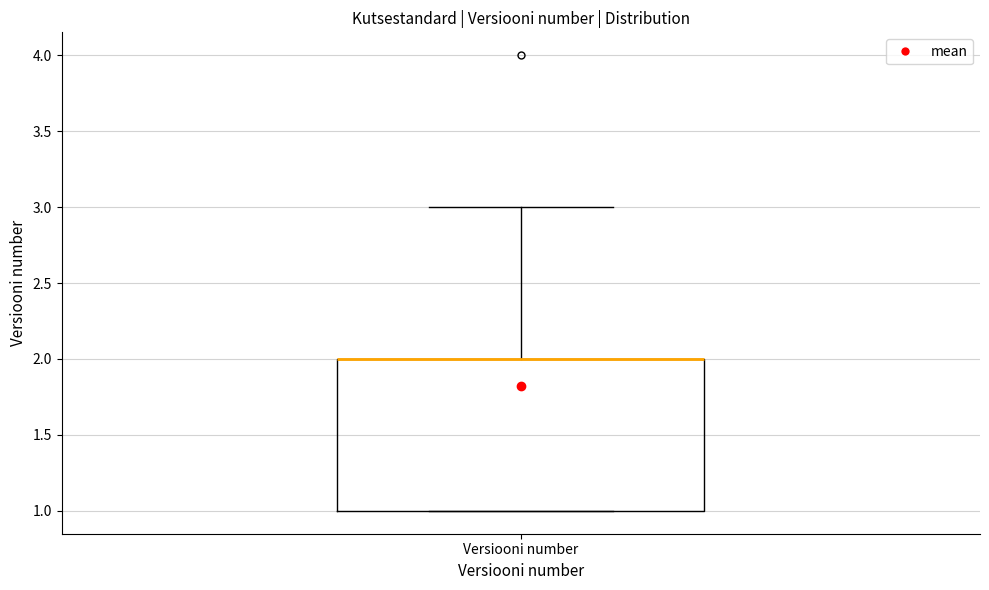

Where is the lower edge of the box for Versiooni number on the y-axis? The values are not printed on the chart, so give them approximately, as read against the axis.

1